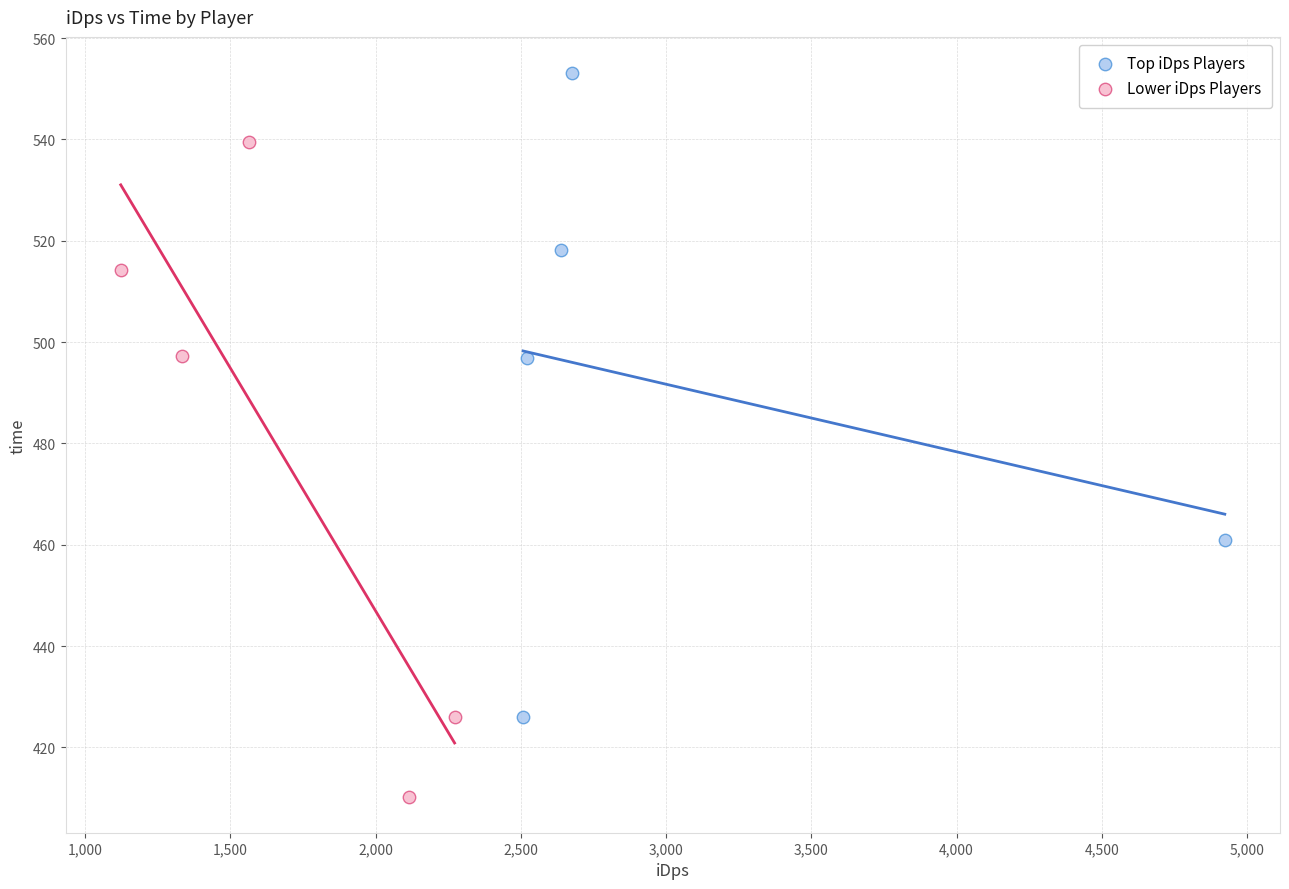

Which series reaches the minimum Y coordinate?

Lower iDps Players